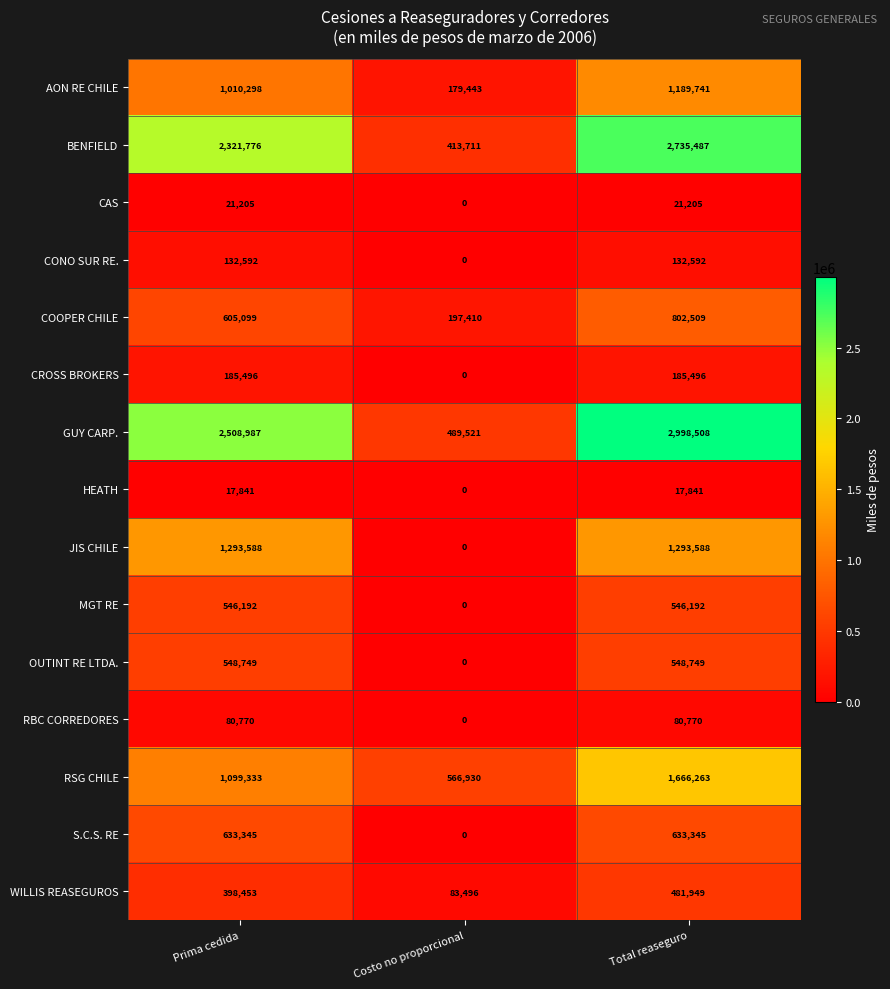

Which series has the largest total across all categories?

GUY CARP.